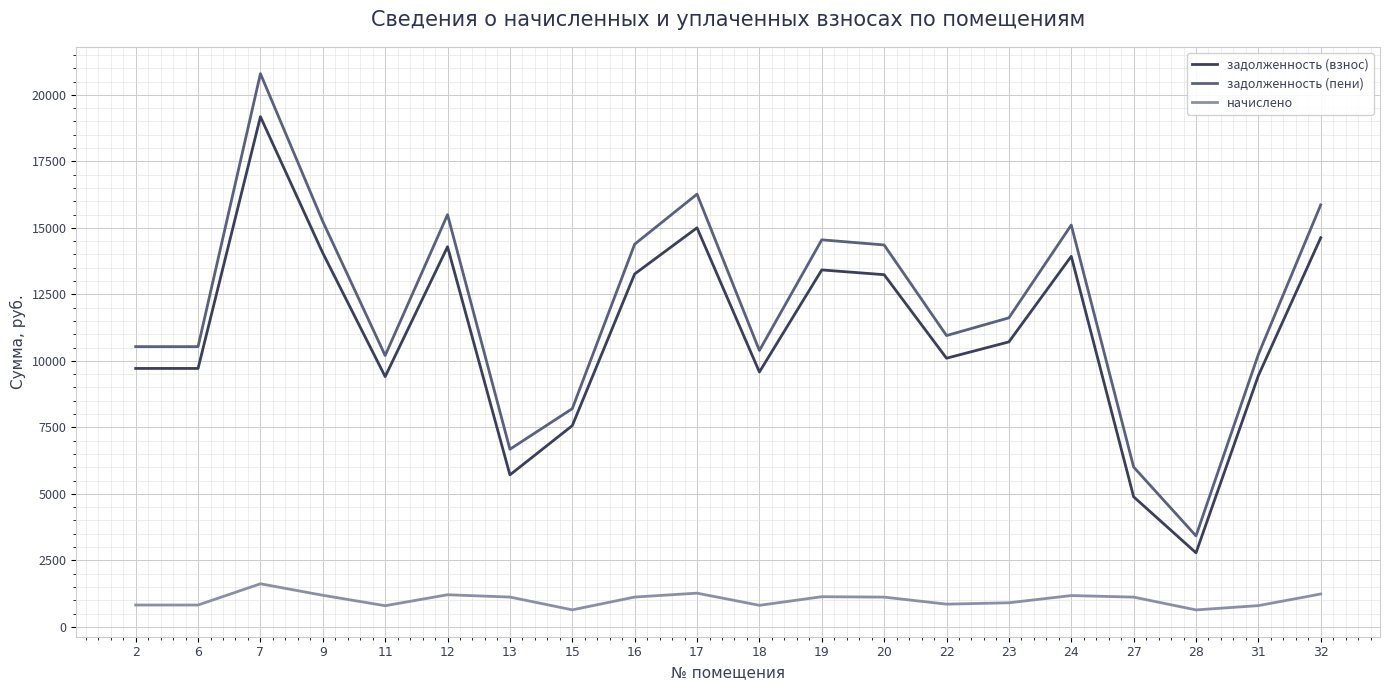

At which label does задолженность (взнос) reach its minimum?

28